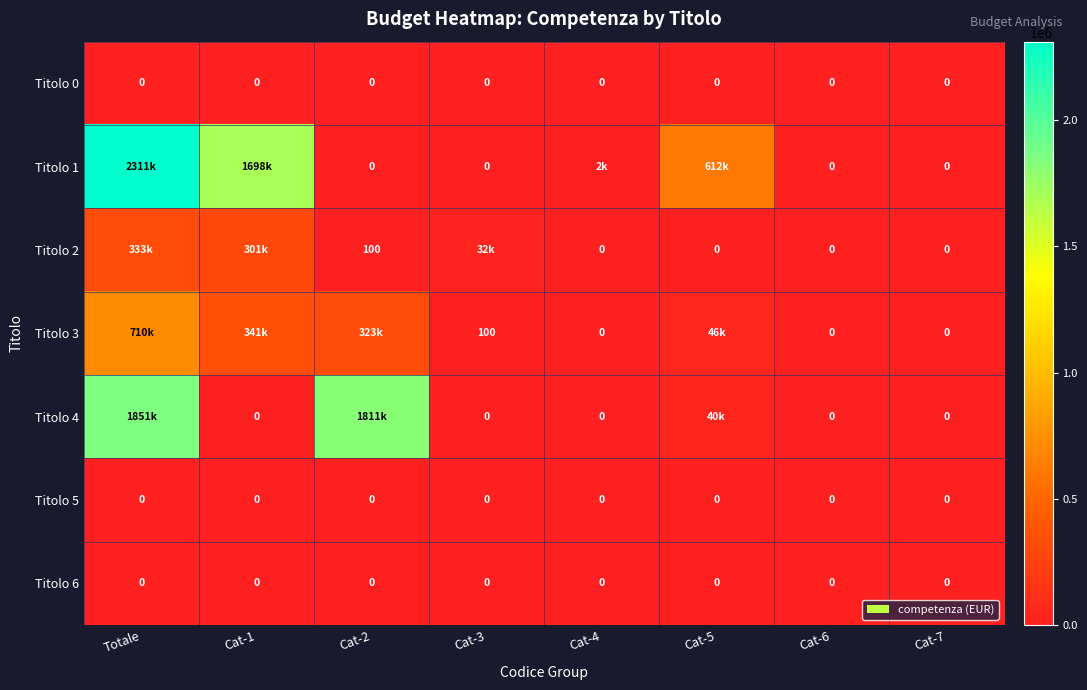

The value of Titolo 0 at Cat-6 is 0. True or false?

True